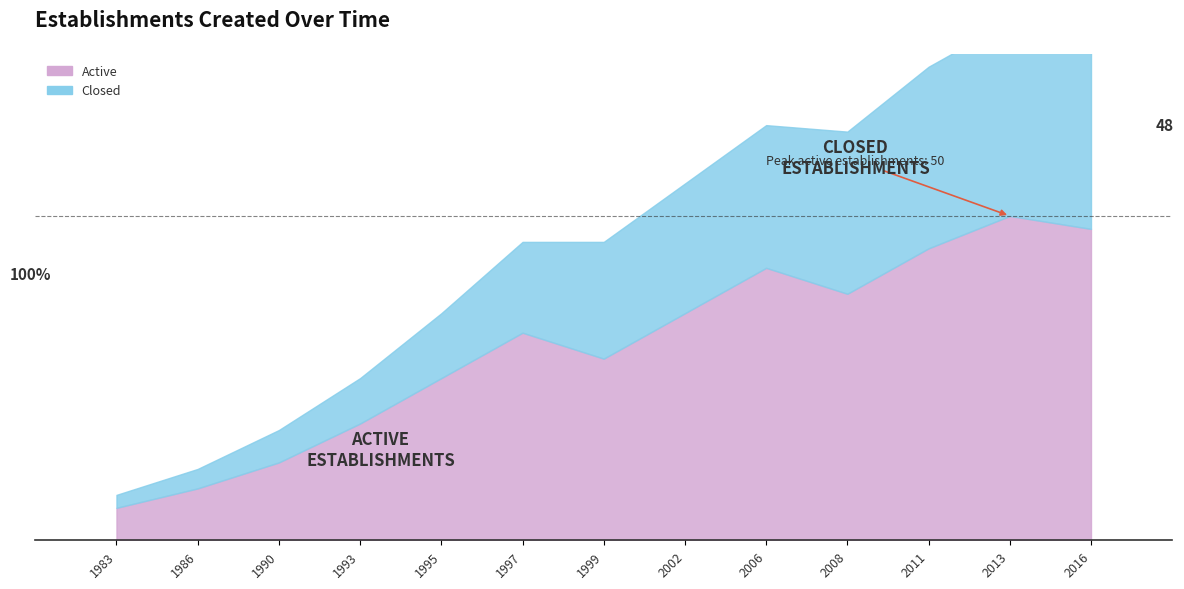

Is it true that Active equals 42 at 2006?

True